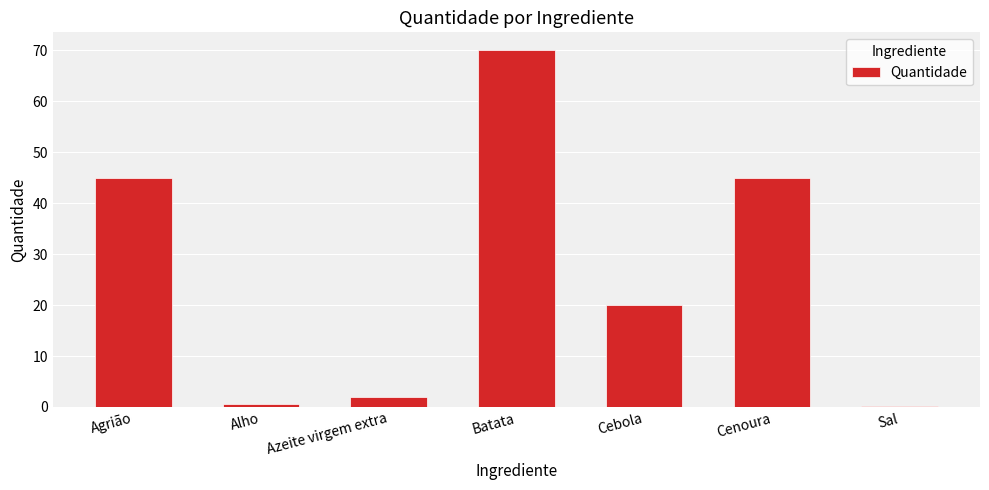

Reading right to left, what are all the values shown in this chart?

Sal=0.2	Cenoura=45.0	Cebola=20.0	Batata=70.0	Azeite virgem extra=2.0	Alho=0.5	Agrião=45.0